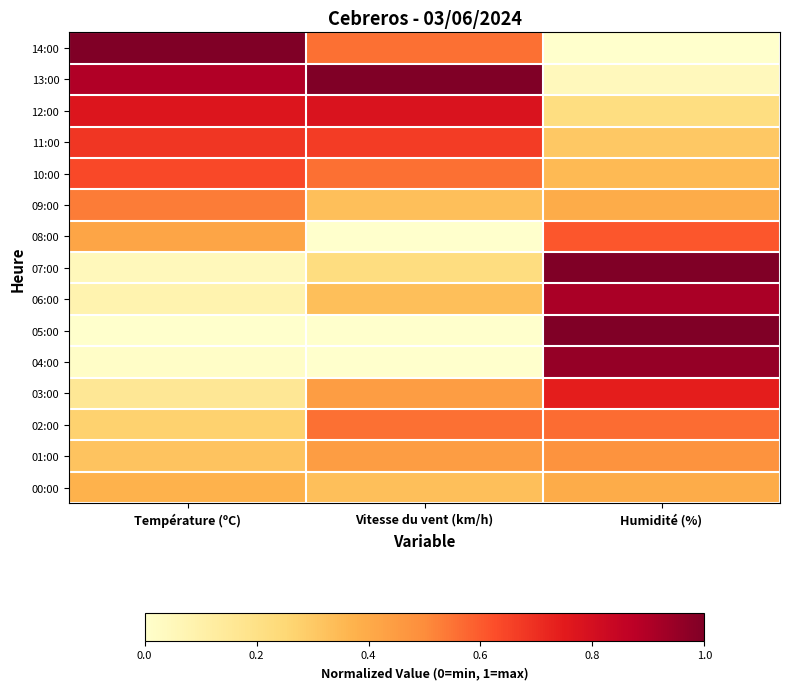

Reading left to right, extract all data points from this chart.

14:00: Température (ºC)=1.0	Vitesse du vent (km/h)=0.6	Humidité (%)=0.0
13:00: Température (ºC)=0.9	Vitesse du vent (km/h)=1.0	Humidité (%)=0.0
12:00: Température (ºC)=0.8	Vitesse du vent (km/h)=0.8	Humidité (%)=0.2
11:00: Température (ºC)=0.7	Vitesse du vent (km/h)=0.7	Humidité (%)=0.3
10:00: Température (ºC)=0.6	Vitesse du vent (km/h)=0.6	Humidité (%)=0.3
09:00: Température (ºC)=0.5	Vitesse du vent (km/h)=0.3	Humidité (%)=0.4
08:00: Température (ºC)=0.4	Vitesse du vent (km/h)=0.0	Humidité (%)=0.6
07:00: Température (ºC)=0.0	Vitesse du vent (km/h)=0.2	Humidité (%)=1.0
06:00: Température (ºC)=0.1	Vitesse du vent (km/h)=0.3	Humidité (%)=0.9
05:00: Température (ºC)=0.0	Vitesse du vent (km/h)=0.0	Humidité (%)=1.0
04:00: Température (ºC)=0.0	Vitesse du vent (km/h)=0.0	Humidité (%)=1.0
03:00: Température (ºC)=0.2	Vitesse du vent (km/h)=0.4	Humidité (%)=0.7
02:00: Température (ºC)=0.3	Vitesse du vent (km/h)=0.6	Humidité (%)=0.6
01:00: Température (ºC)=0.3	Vitesse du vent (km/h)=0.4	Humidité (%)=0.5
00:00: Température (ºC)=0.4	Vitesse du vent (km/h)=0.3	Humidité (%)=0.4